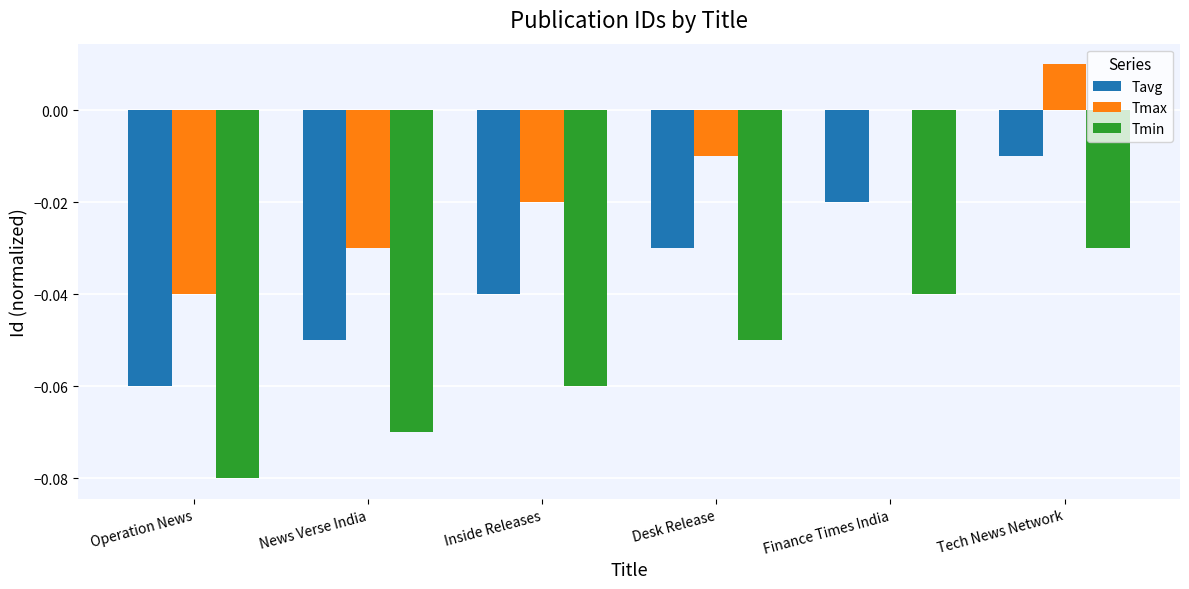

Is it true that Tavg equals -0.0 at Operation News?

False